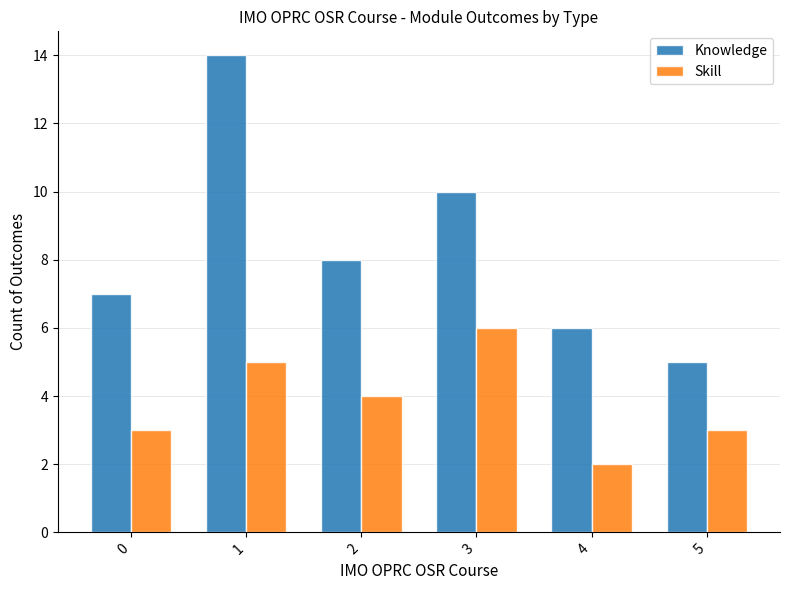

What is the greatest value displayed?

14